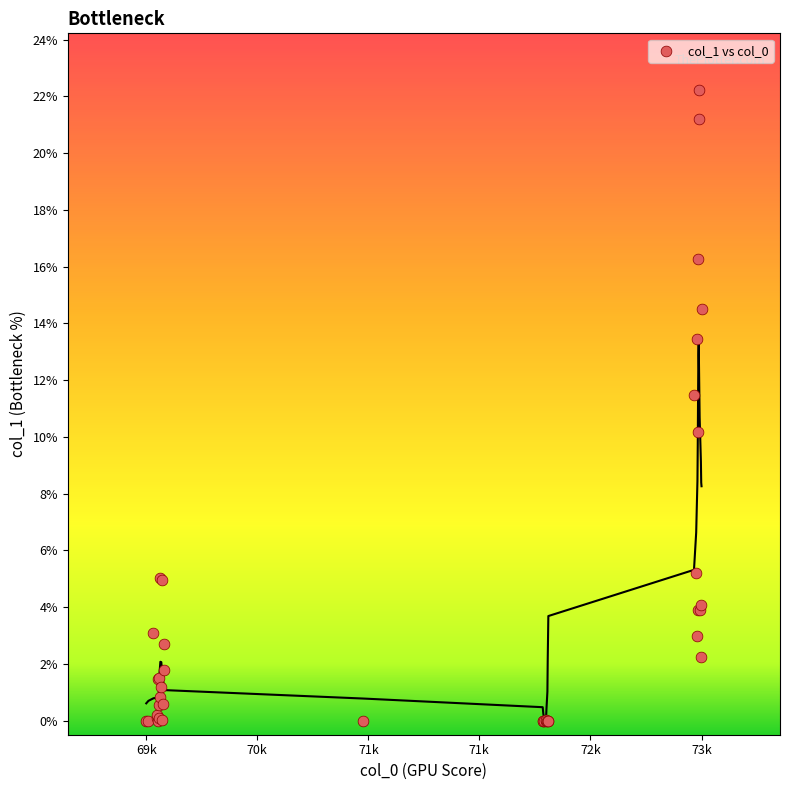

What Y value in the scatter plot is closest to 11?

11.5